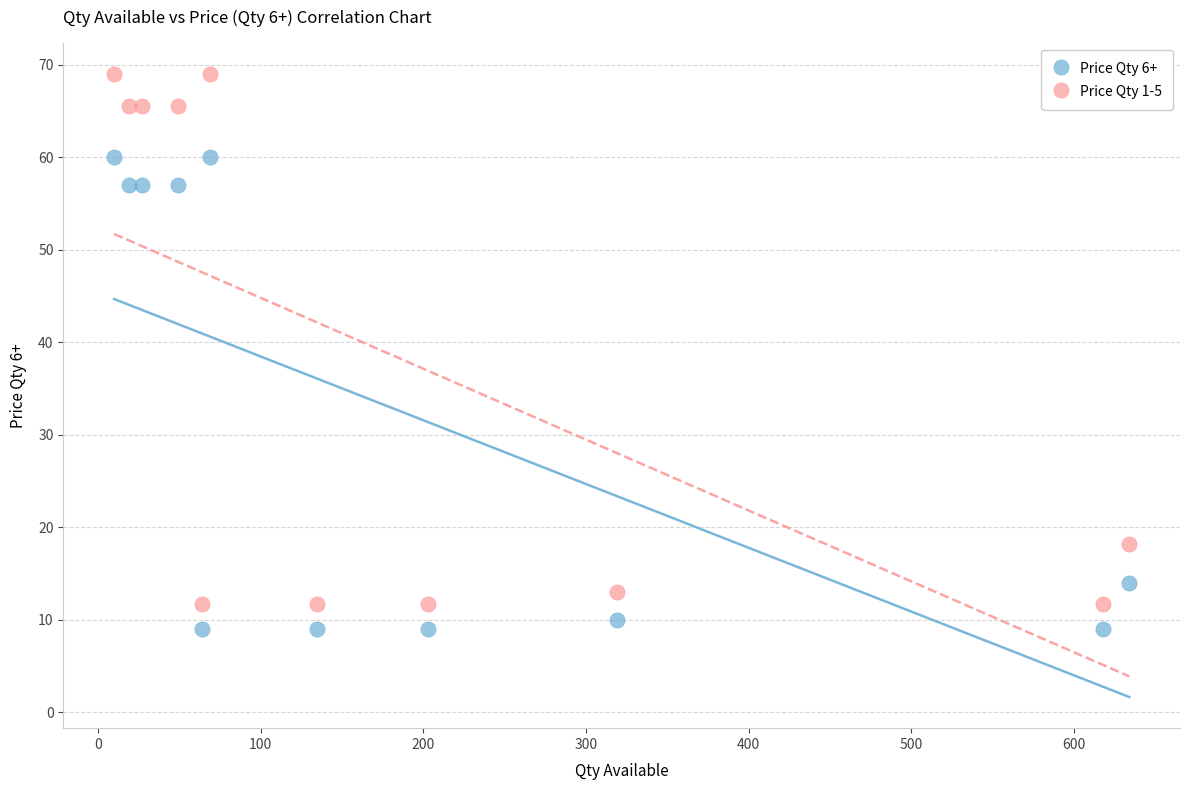

Which series contains the lowest Y value?

Price Qty 6+